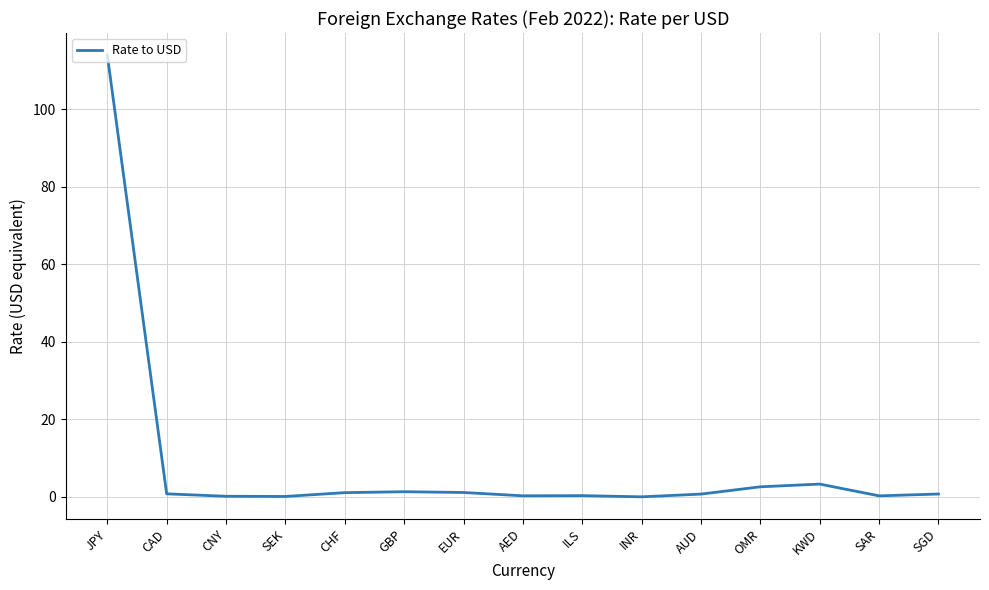

Which category has the highest value across all series?

JPY